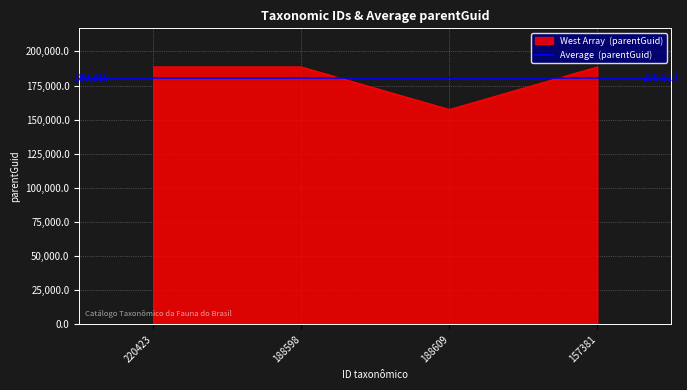

What is the approximate value at 188598, to the nearest 10?

188610